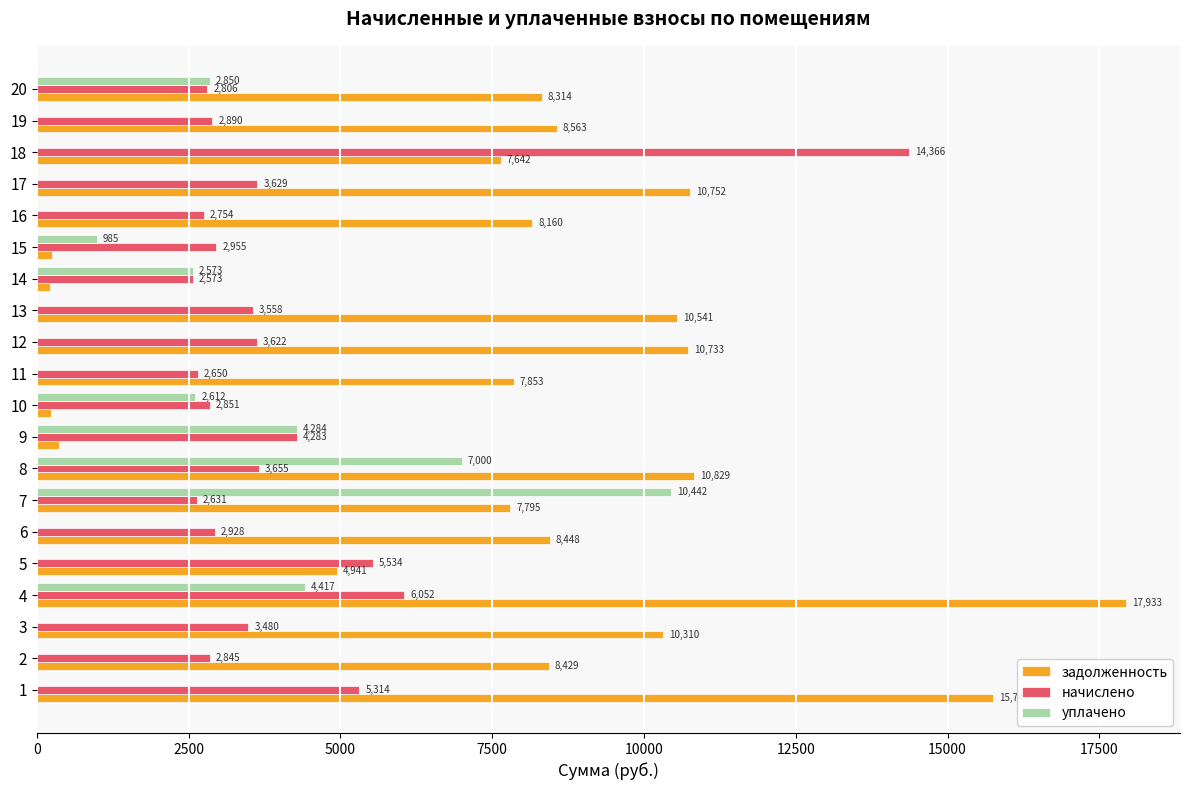

What is the greatest value displayed?

17932.8